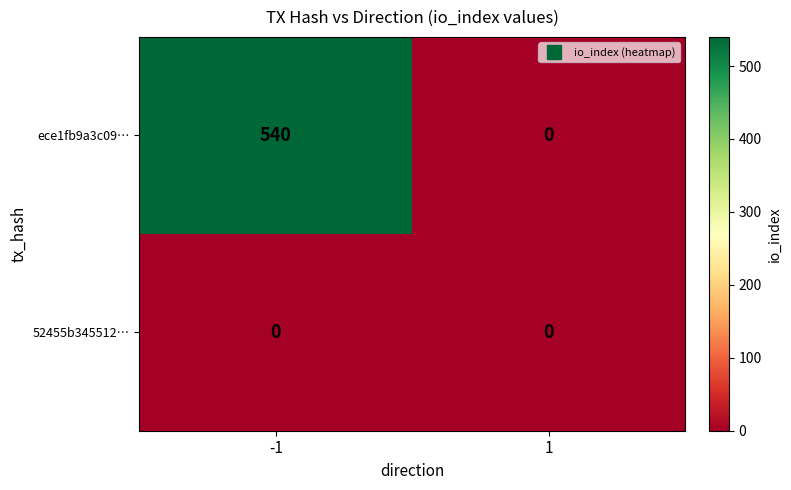

At which category is the sum across all series the highest?

-1